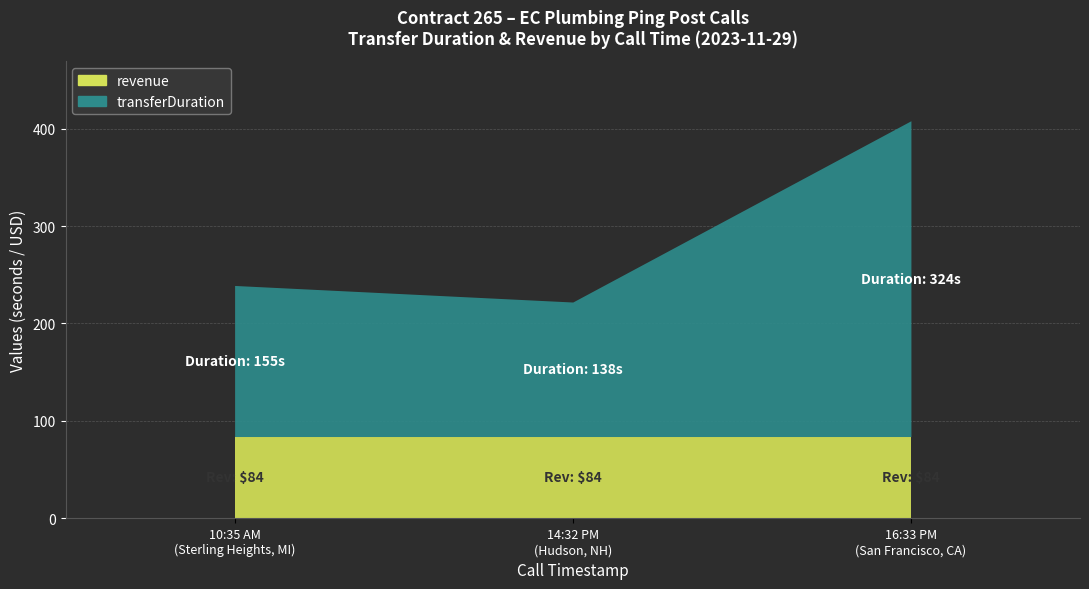

True or false: transferDuration has a value of 155 at 2023-11-29 10:35:08.

True